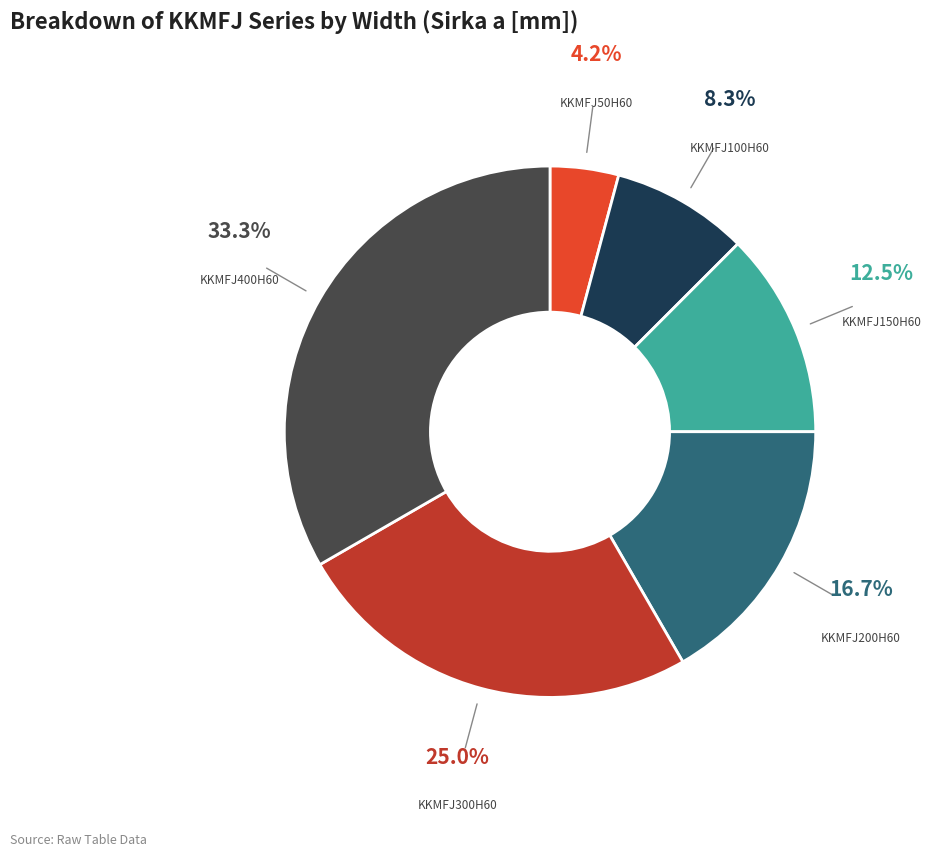

Does any single category account for the majority?

No